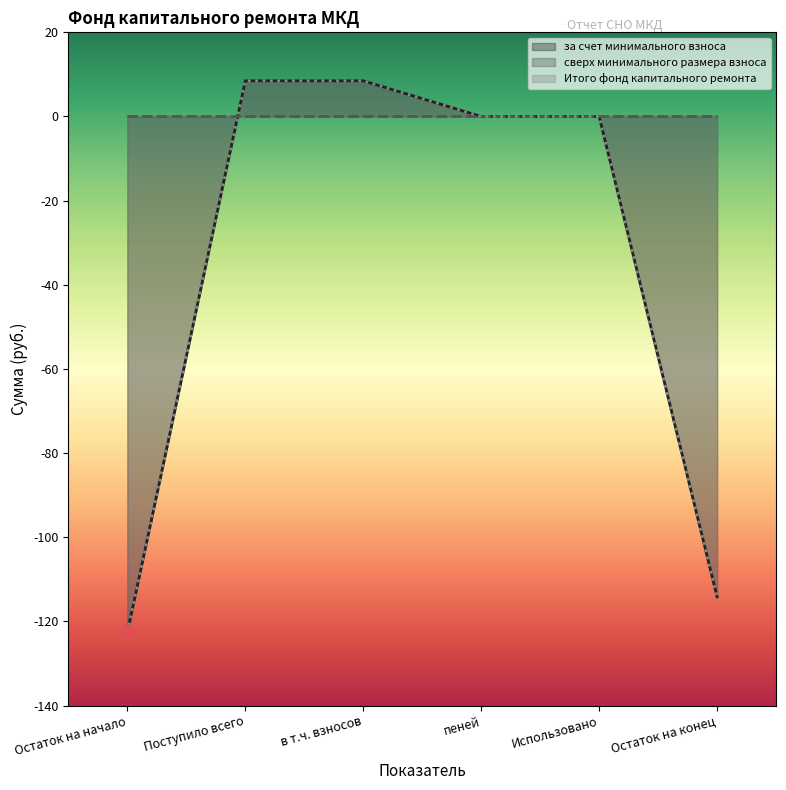

At which category is the sum across all series the highest?

Поступило всего